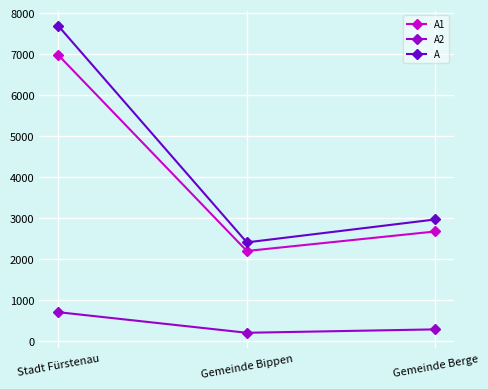

True or false: A1 has a value of 3491 at Gemeinde Berge.

False